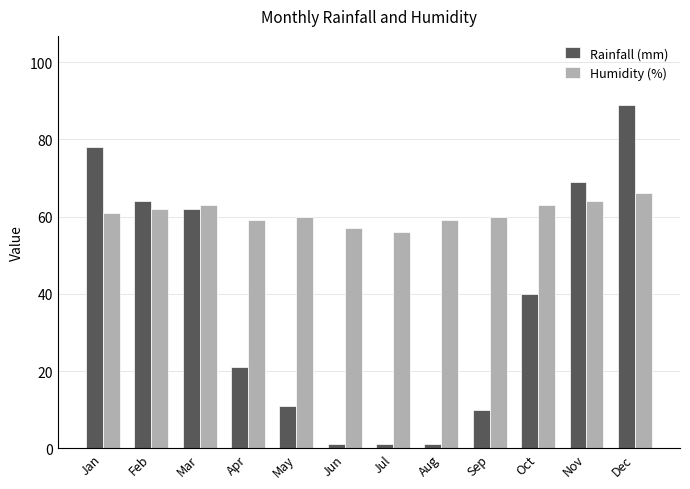

Reading left to right, transcribe all the data shown in this chart.

Rainfall (mm): 78	64	62	21	11	1	1	1	10	40	69	89
Humidity (%): 61	62	63	59	60	57	56	59	60	63	64	66